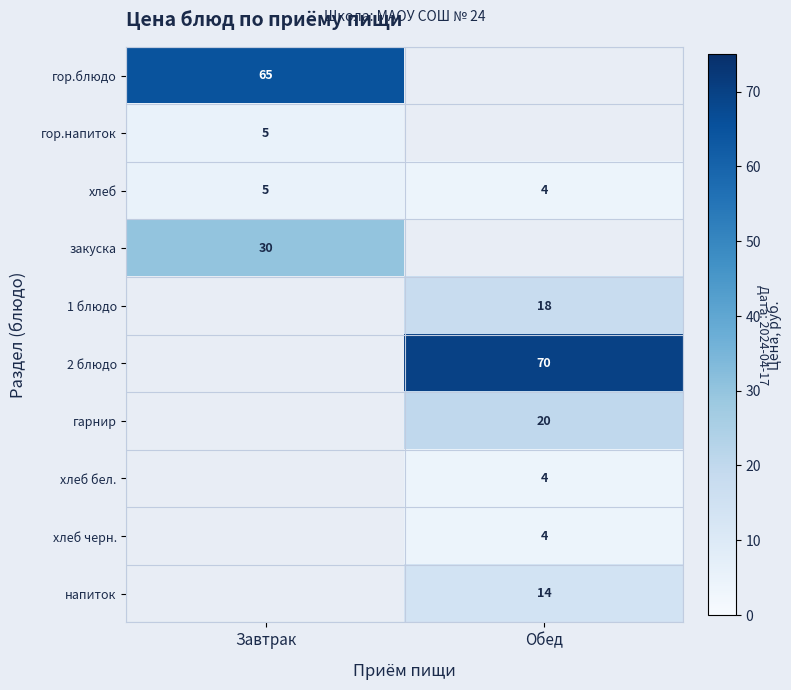

The value of гор.блюдо at Завтрак is 100. True or false?

False